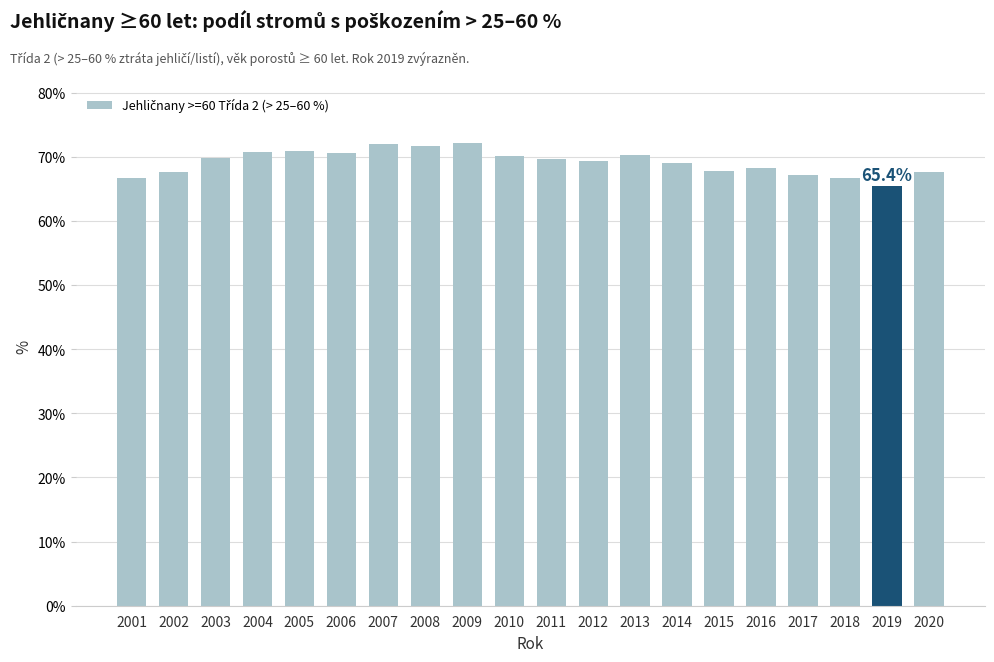

How many distinct data groups are displayed?

1